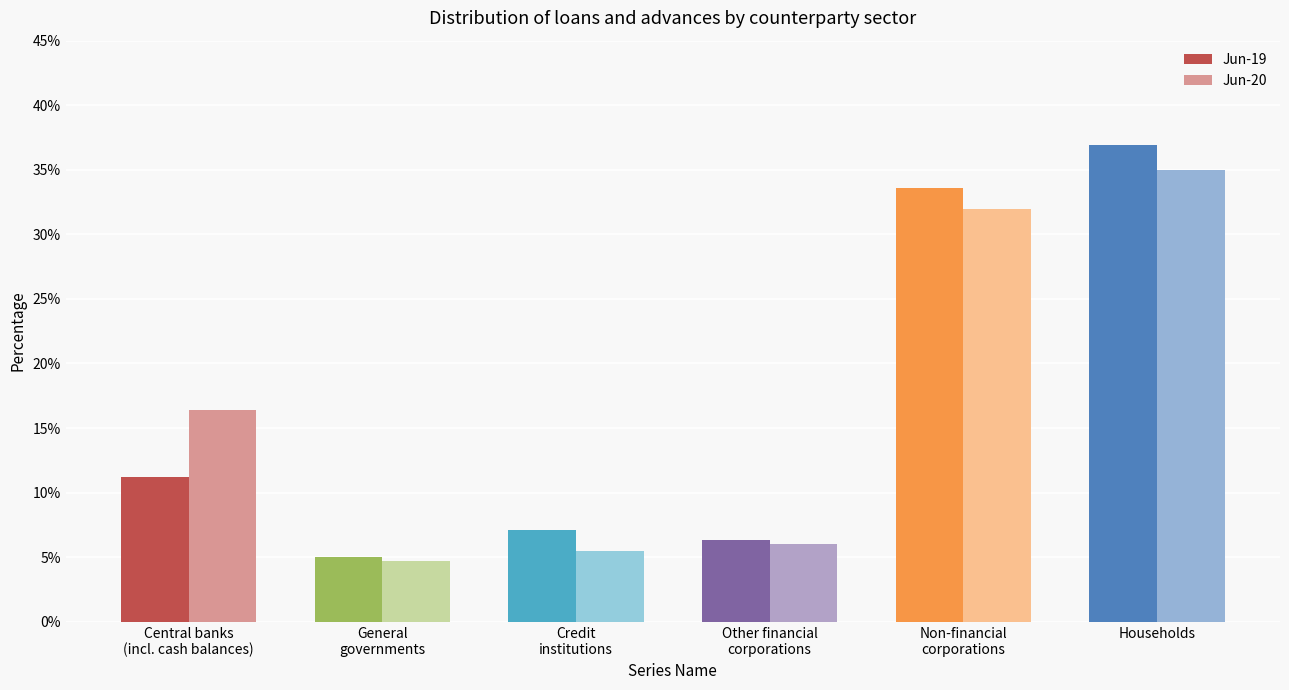

What are all the series names shown in the legend?

Jun-19, Jun-20